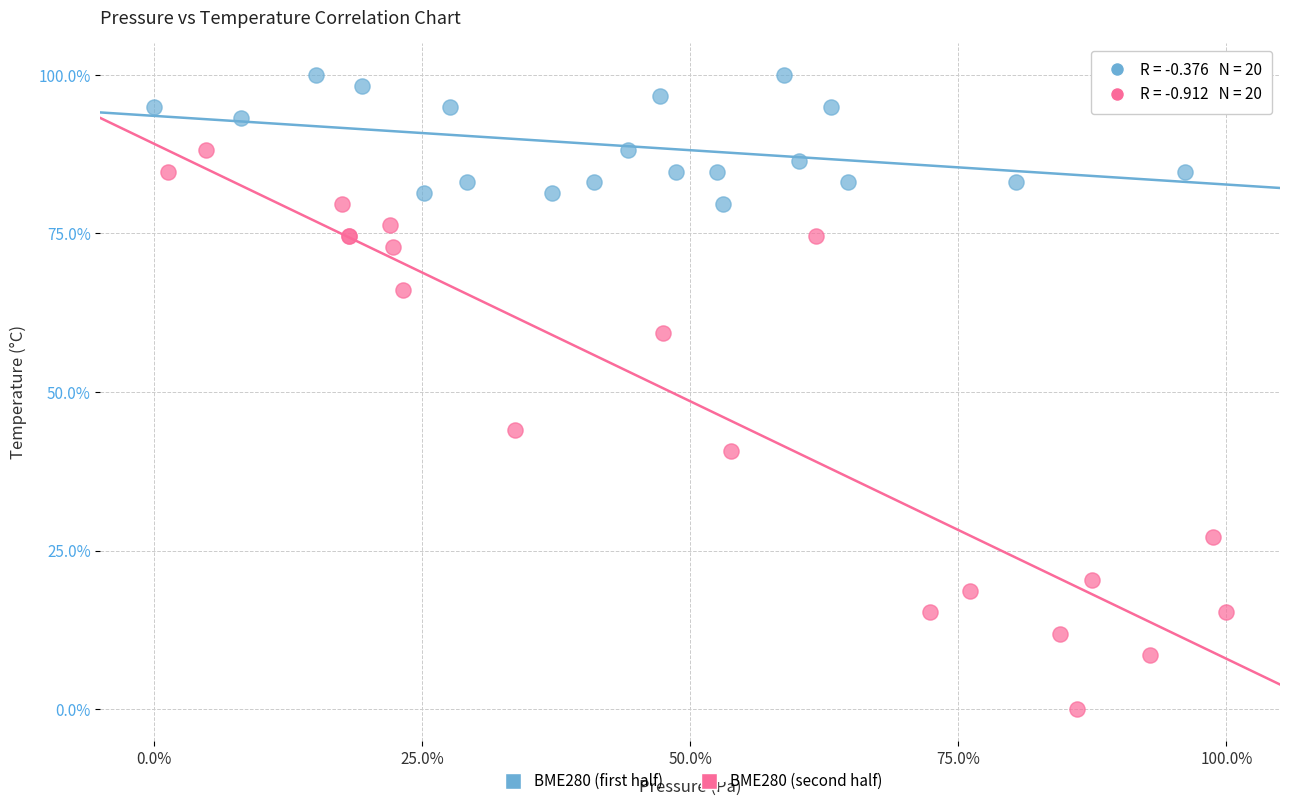

Which series reaches the maximum Y coordinate?

BME280 (first half)